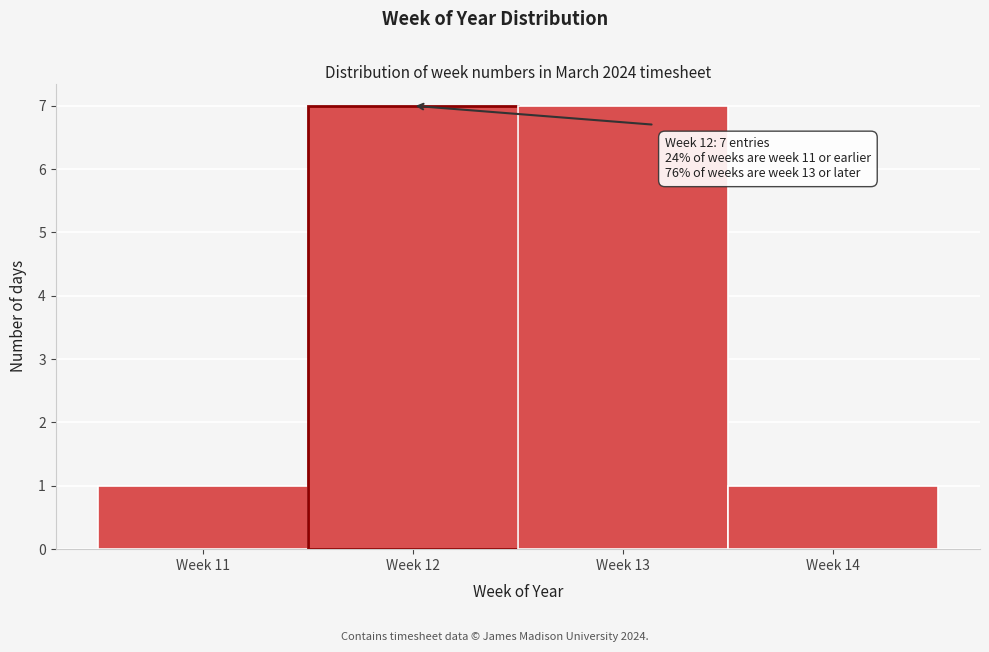

Reading left to right, list all the values displayed in this chart.

Week 11=1	Week 12=7	Week 13=7	Week 14=1